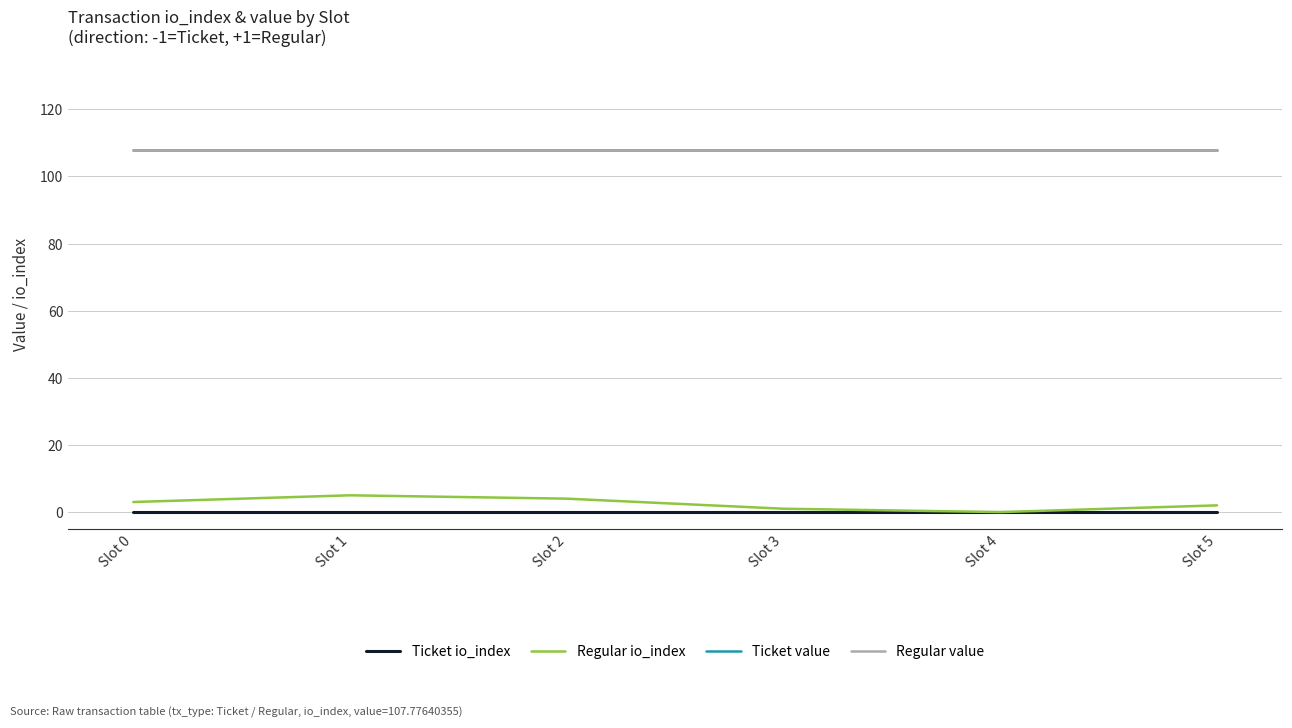

What is the total value across all series at Slot 3?

216.6